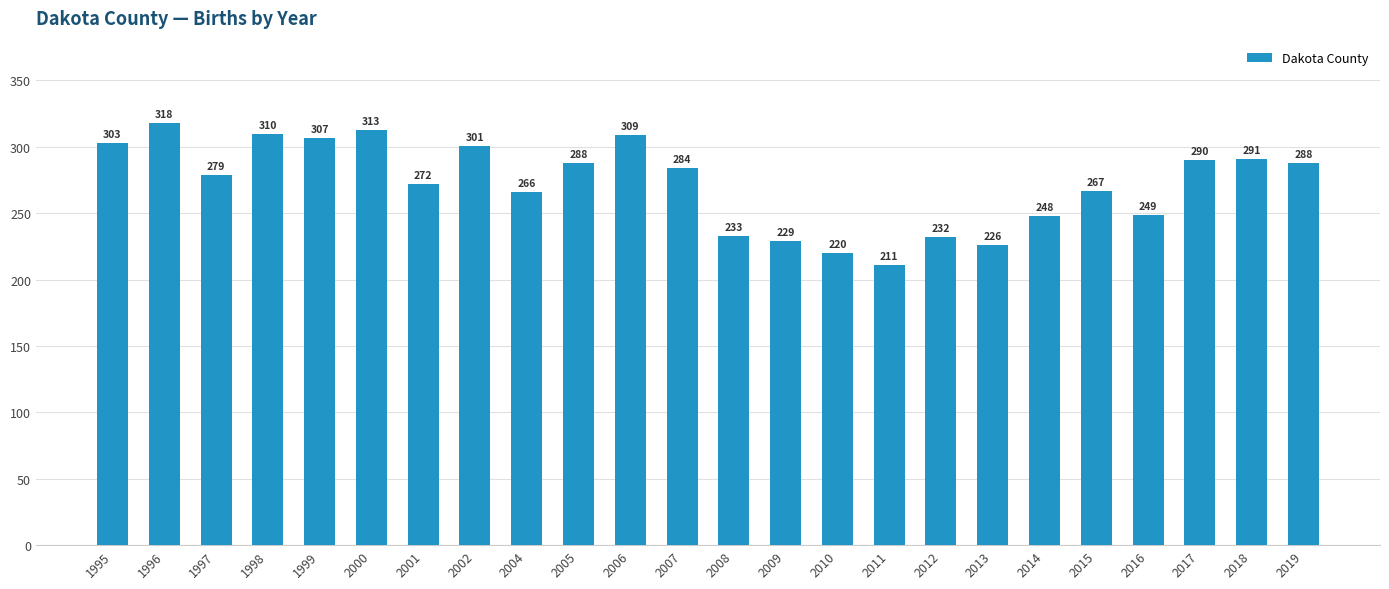

Reading left to right, transcribe all the data shown in this chart.

1995=303	1996=318	1997=279	1998=310	1999=307	2000=313	2001=272	2002=301	2004=266	2005=288	2006=309	2007=284	2008=233	2009=229	2010=220	2011=211	2012=232	2013=226	2014=248	2015=267	2016=249	2017=290	2018=291	2019=288